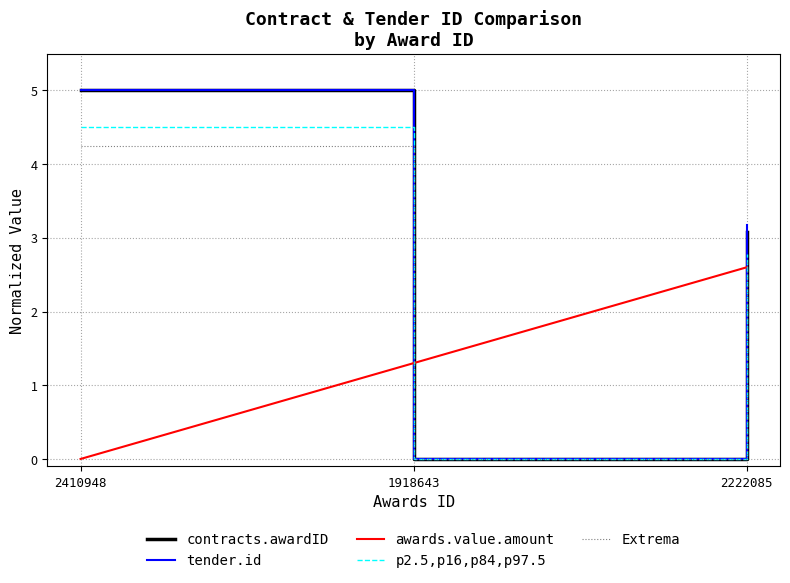

What position from the left is 1918643?

2